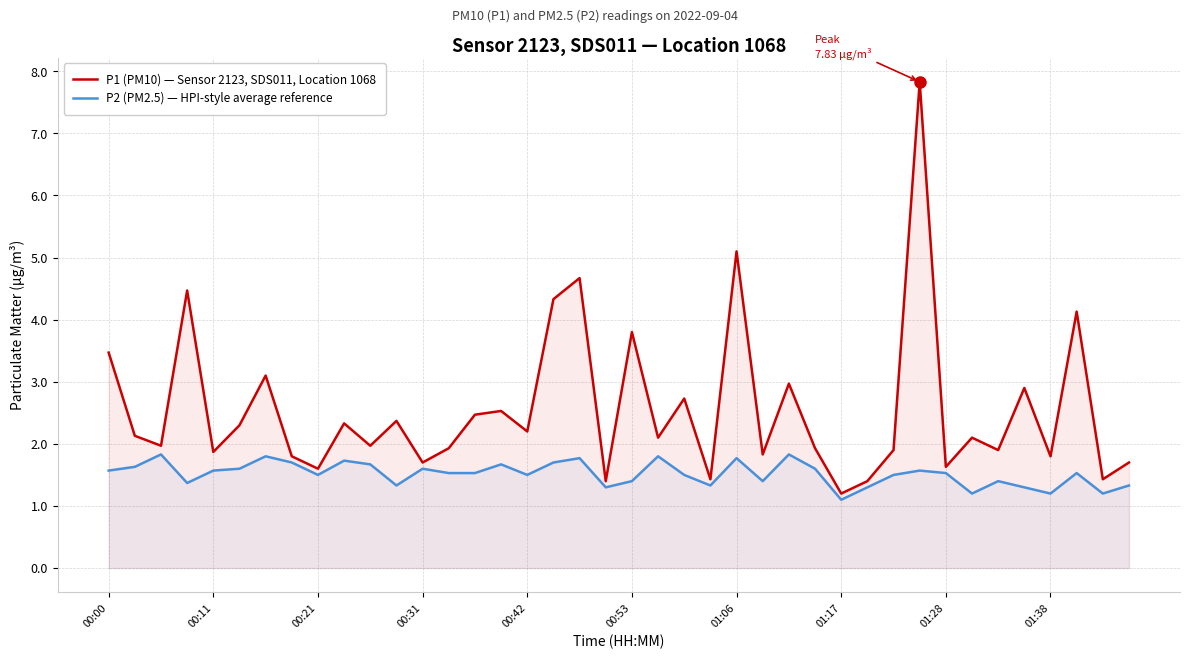

What are all the series names shown in the legend?

P1 (PM10) — Sensor 2123, SDS011, Location 1068, P2 (PM2.5) — HPI-style average reference